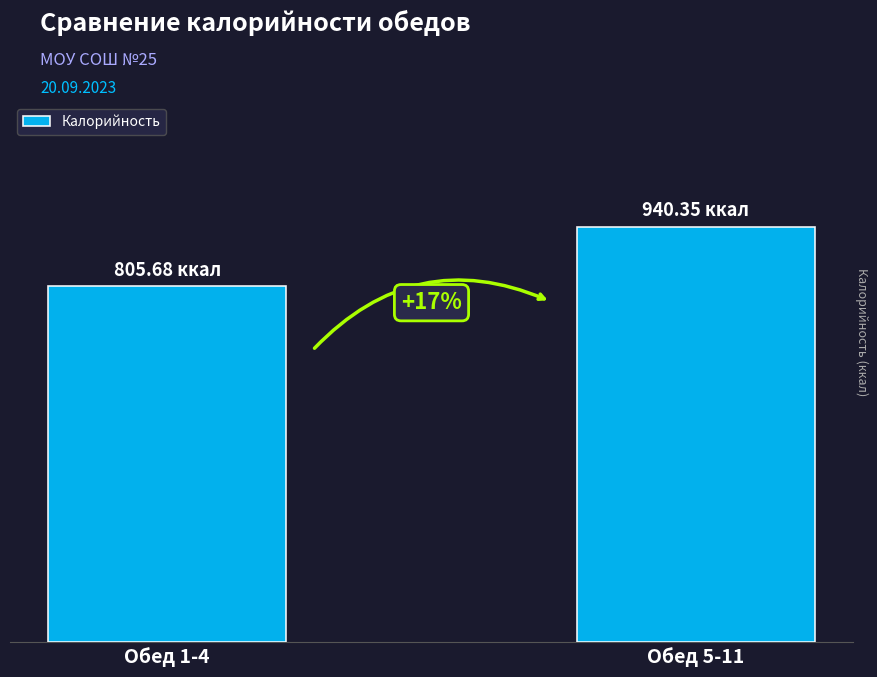

Reading left to right, extract all data points from this chart.

Обед 1-4=805.7	Обед 5-11=940.4